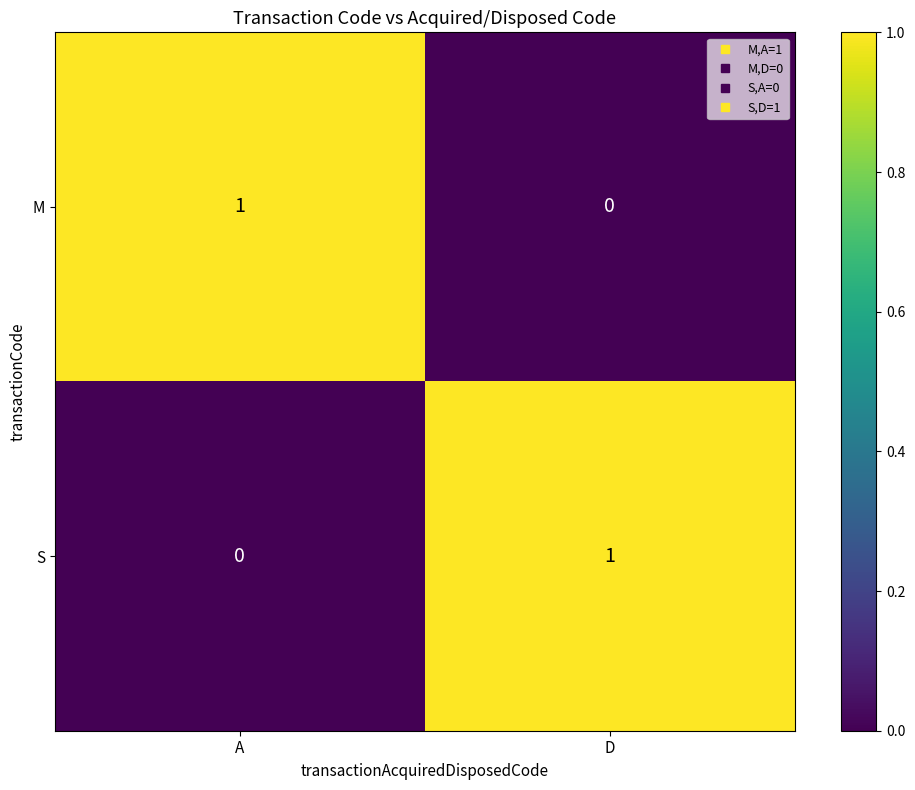

Which category has the highest value in the M series?

A